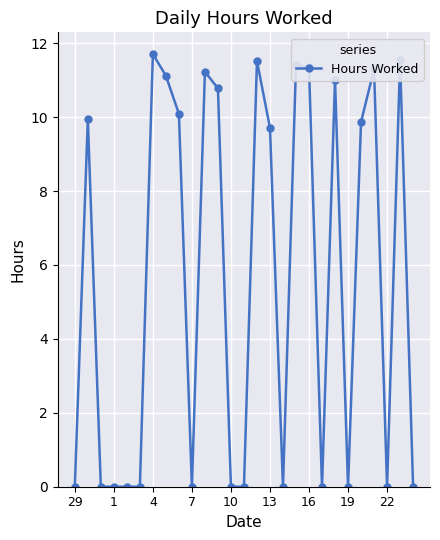

How many lines are shown in the chart?

1